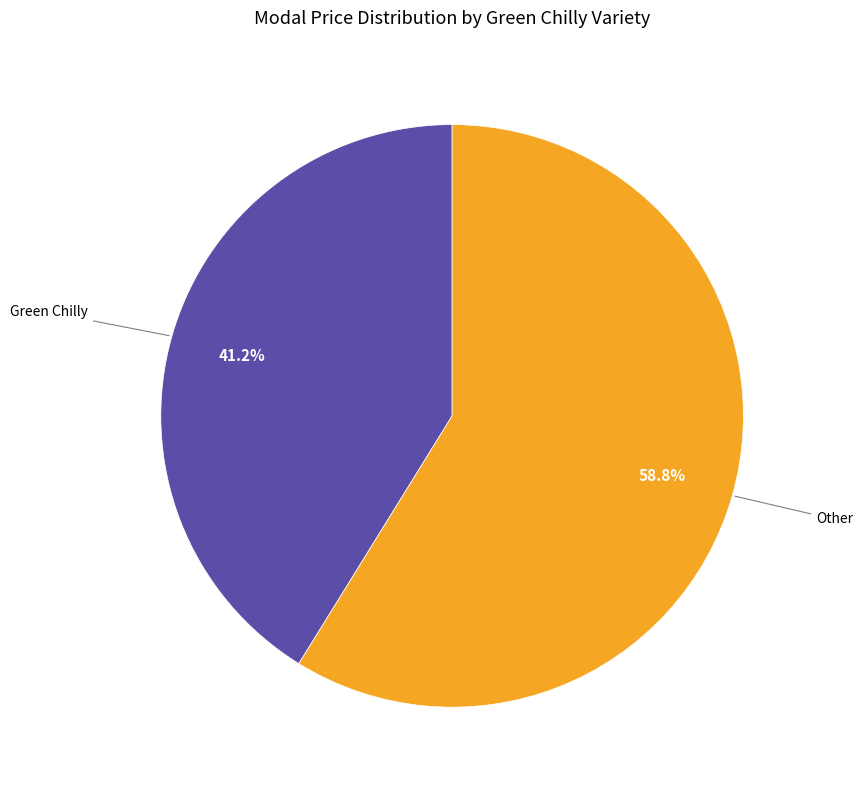

Between Green Chilly and Other, which is larger?

Other